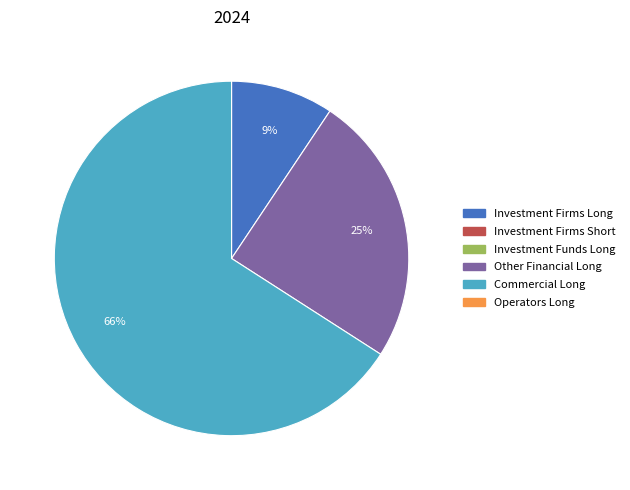

How many segments does this pie chart have?

3